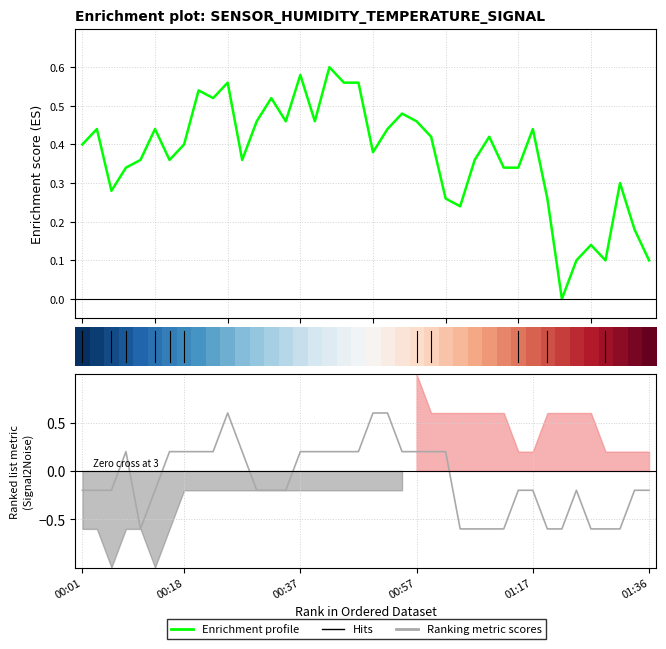

Does the chart display data point markers on the line(s)?

No